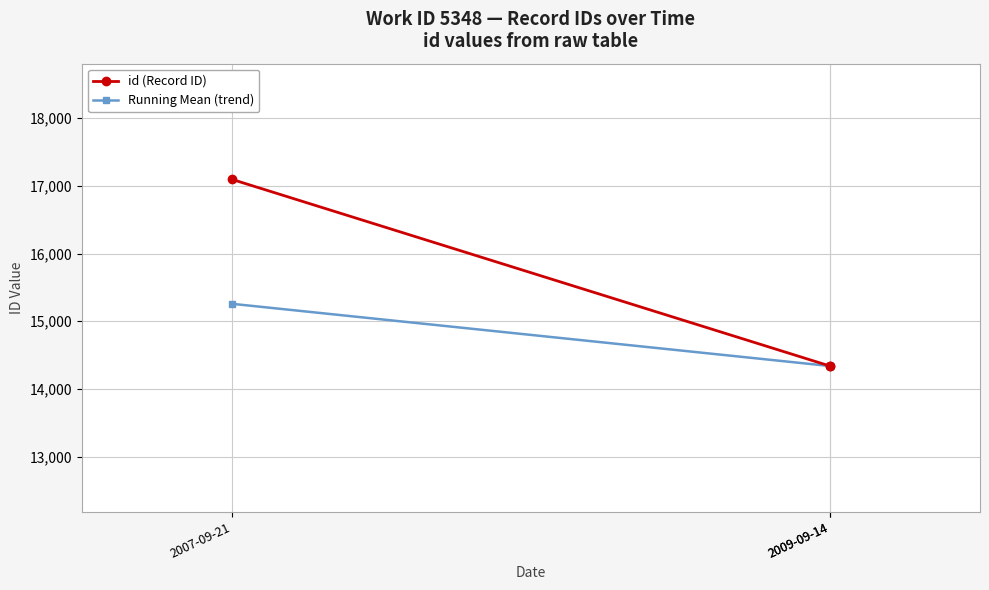

List the series in order of their peak value, lowest first.

Running Mean (trend), id (Record ID)